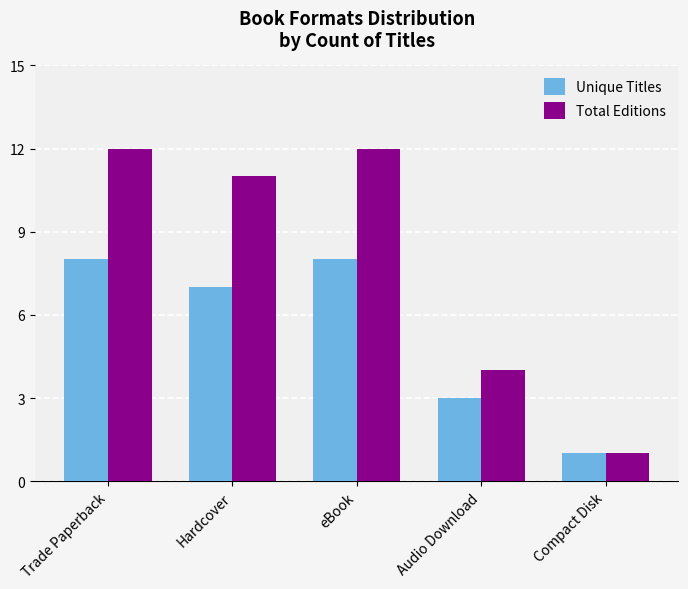

What is the spread (max minus min) of values at Trade Paperback?

4